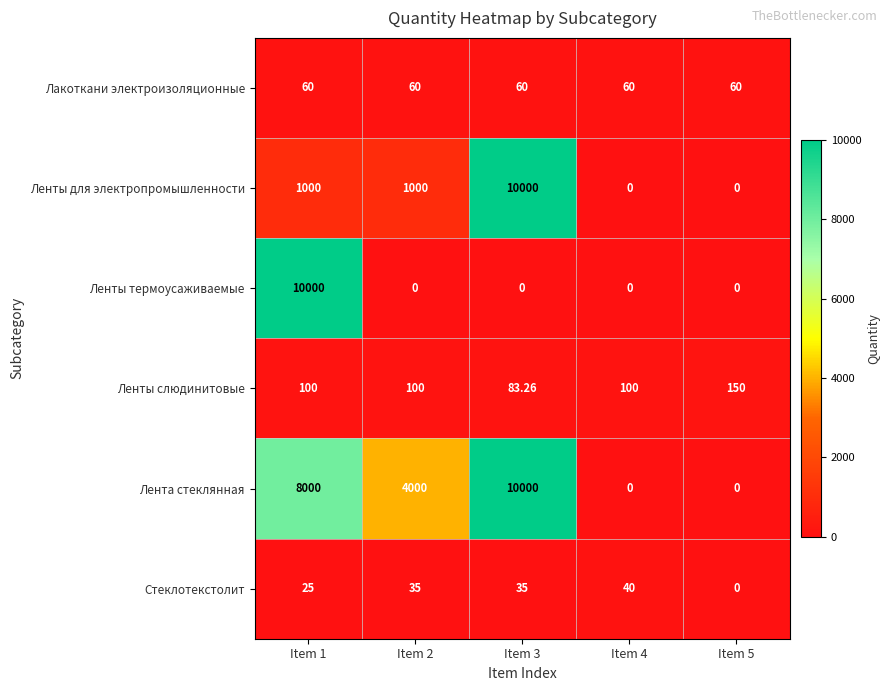

How many data points does each series have?

5